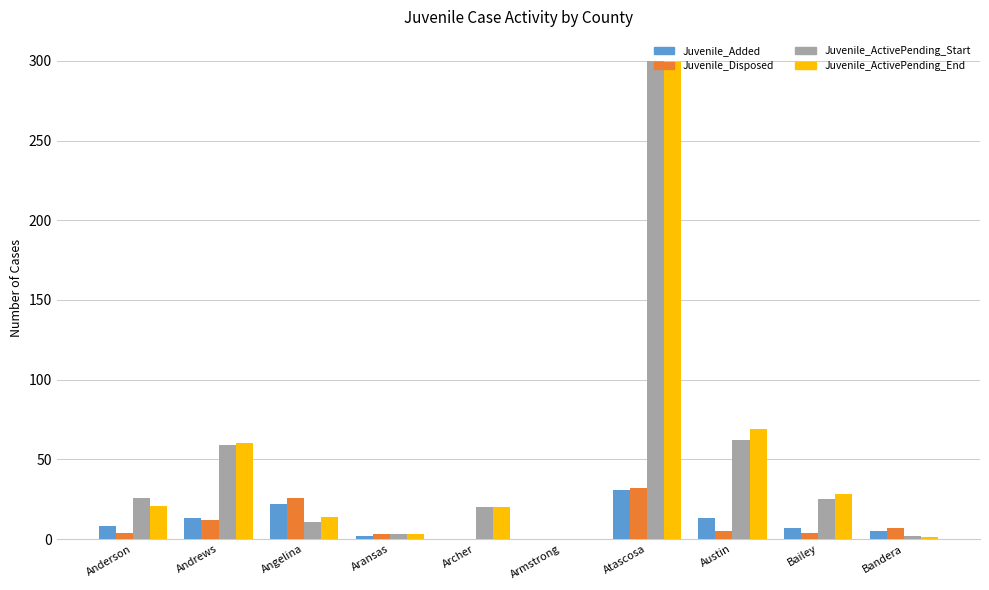

Between Andrews and Armstrong, which series saw the biggest shift?

Juvenile_ActivePending_End